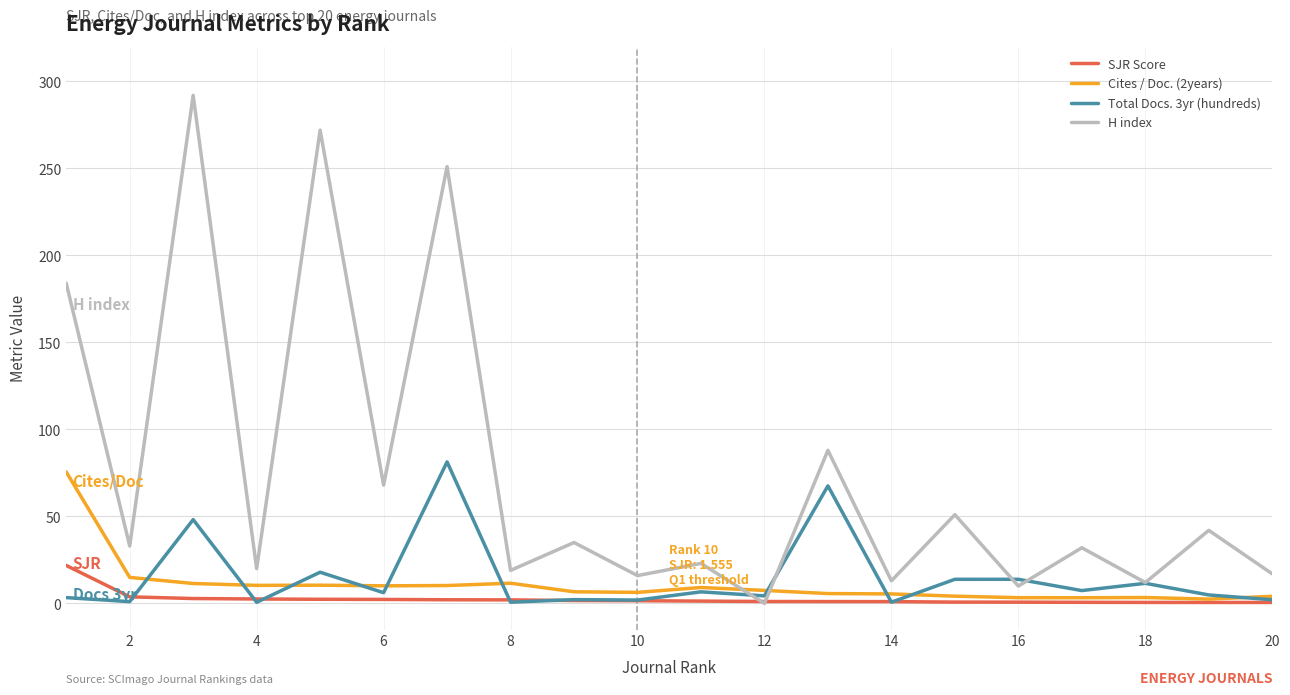

Which series has the largest total across all categories?

H index